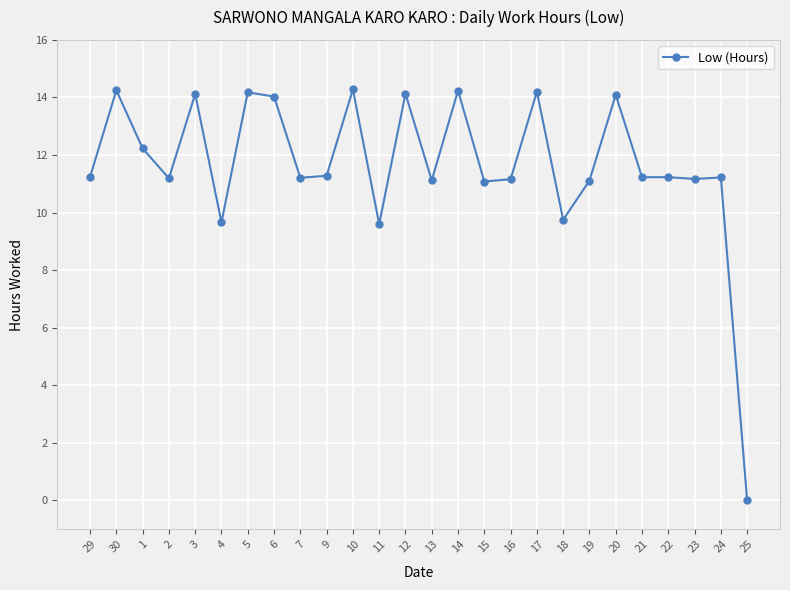

True or false: the data shows 14.3 at 10.

True